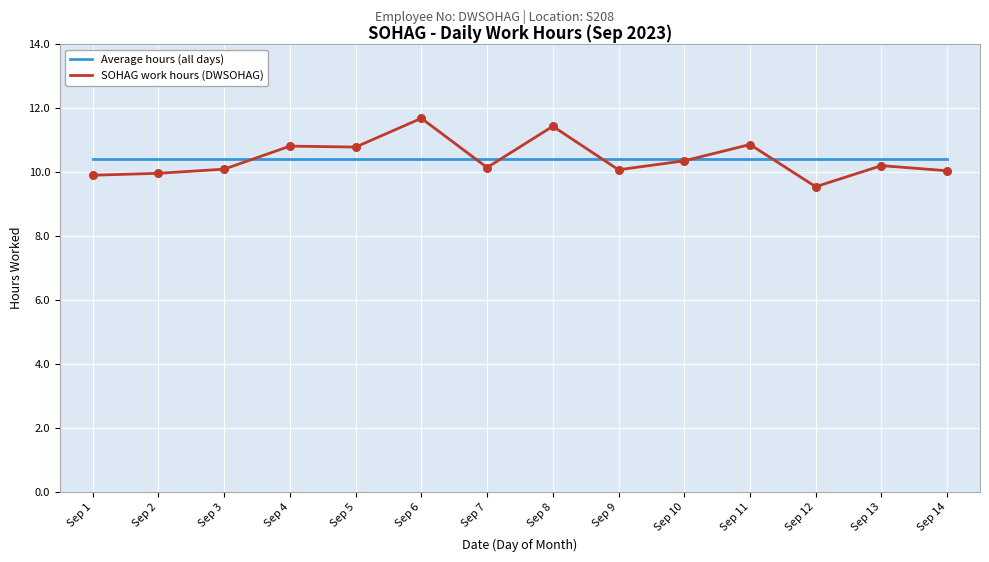

Which series changed the most between Sep 6 and Sep 10?

SOHAG work hours (DWSOHAG)